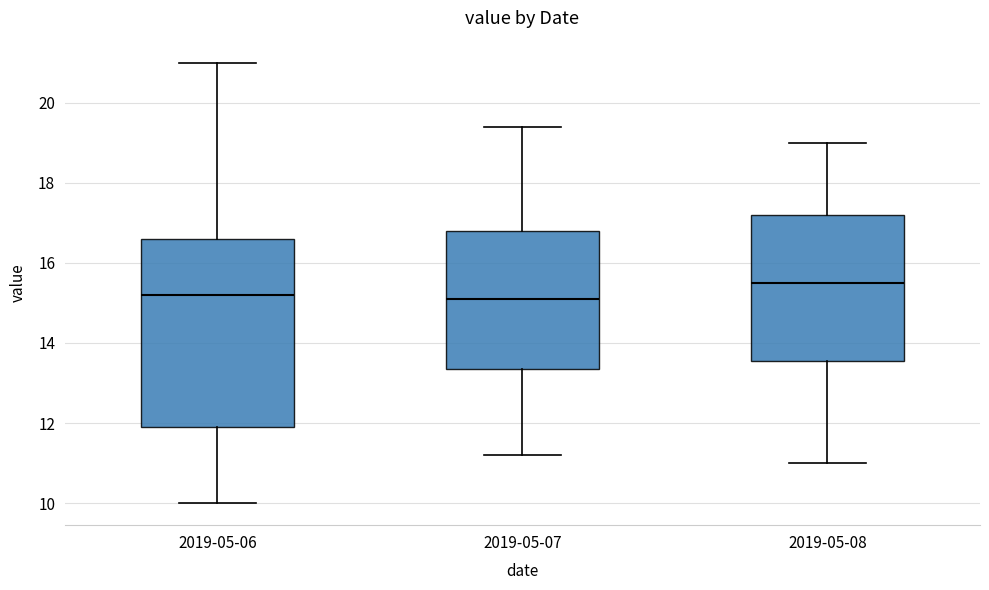

Where does the upper whisker of the box for 2019-05-07 end on the y-axis? The values are not printed on the chart, so give them approximately, as read against the axis.

19.4